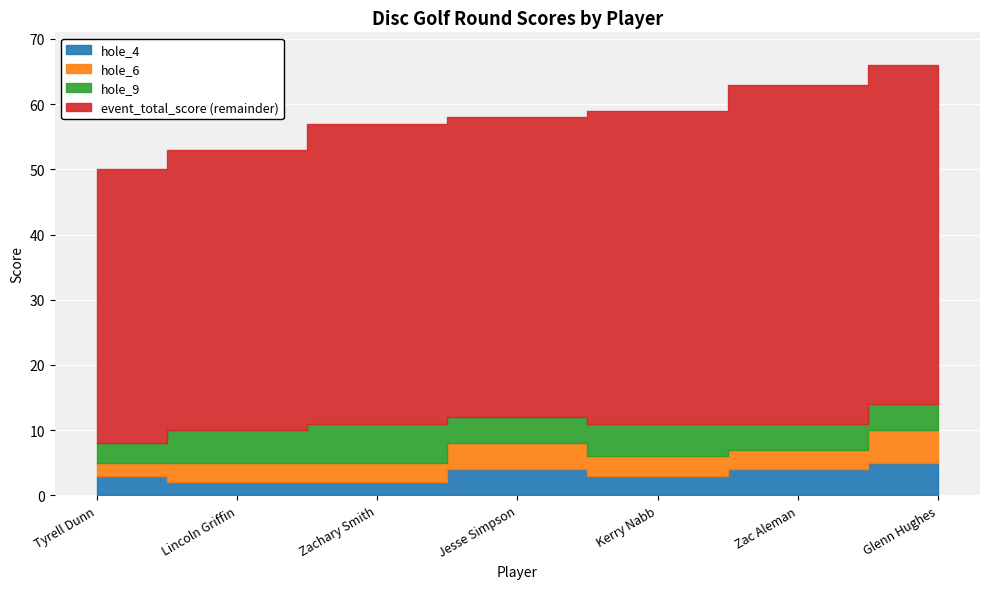

At which label is hole_4 closest to 3?

Tyrell Dunn